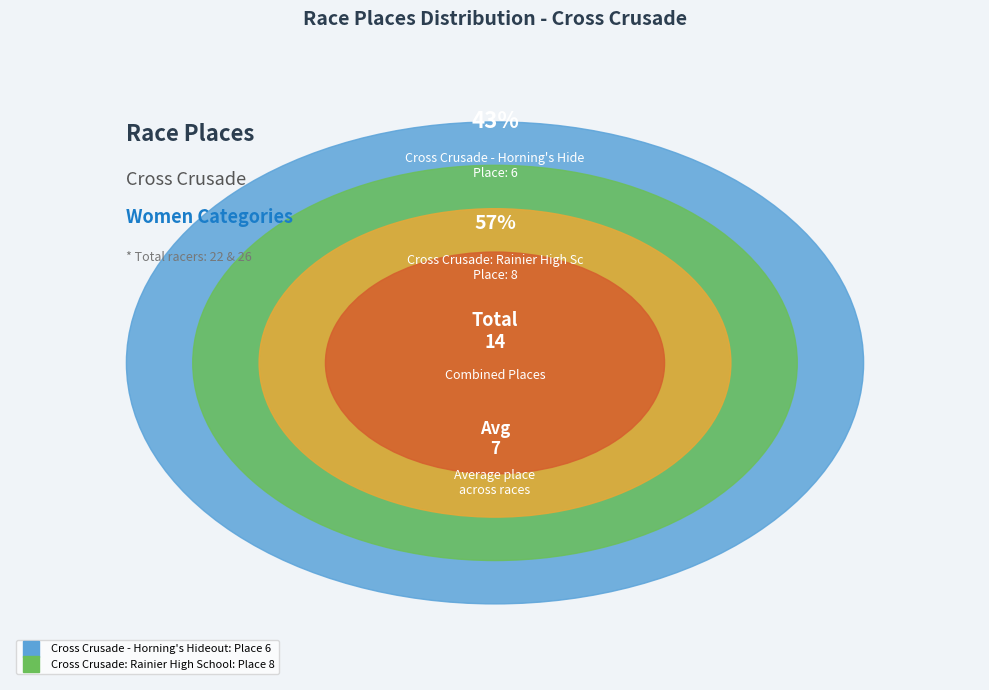

Count the number of slices in the pie.

2